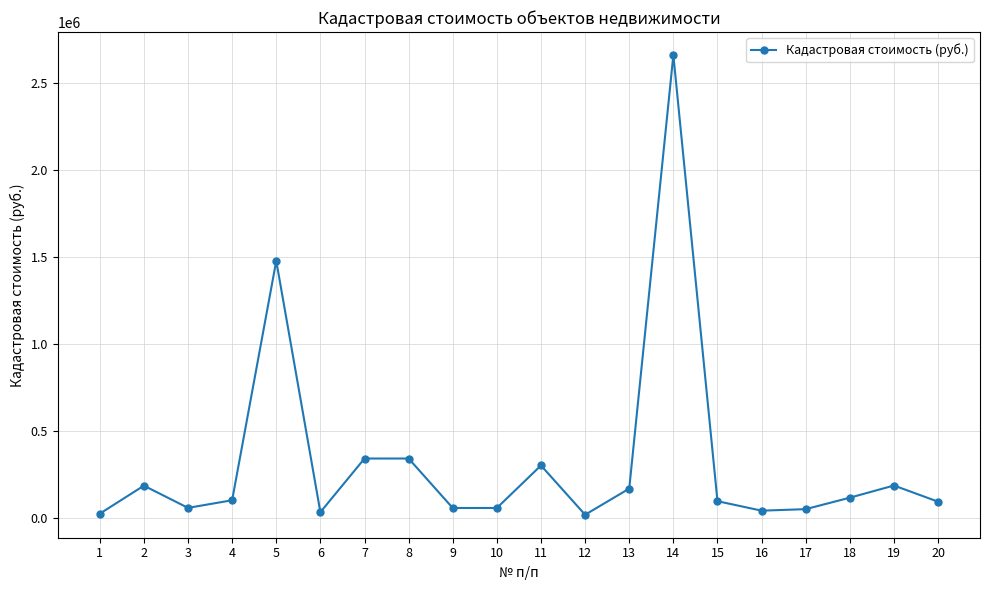

How many data points are above 100089?

10